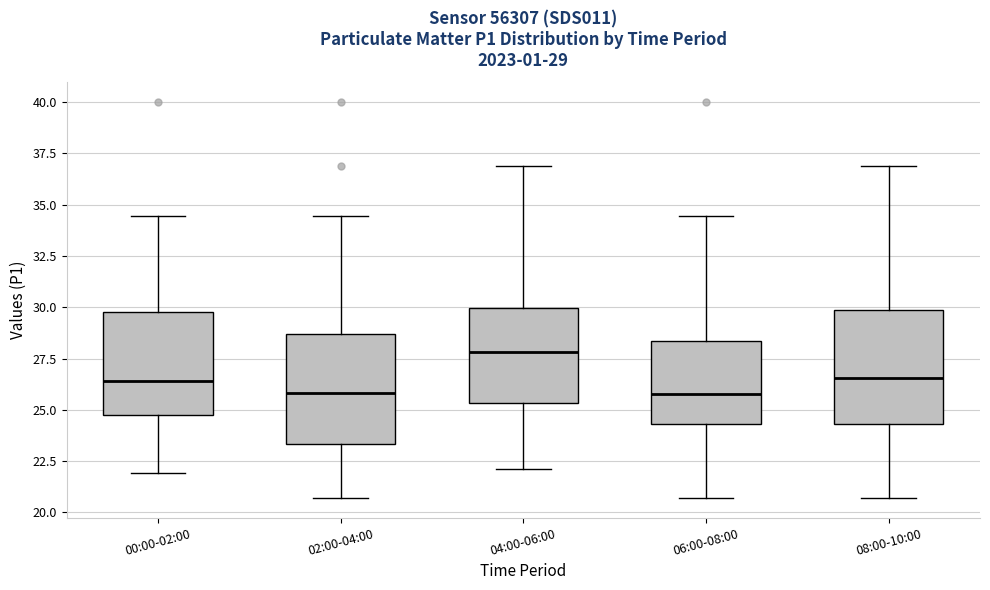

Which box has the highest median line?

04:00-06:00